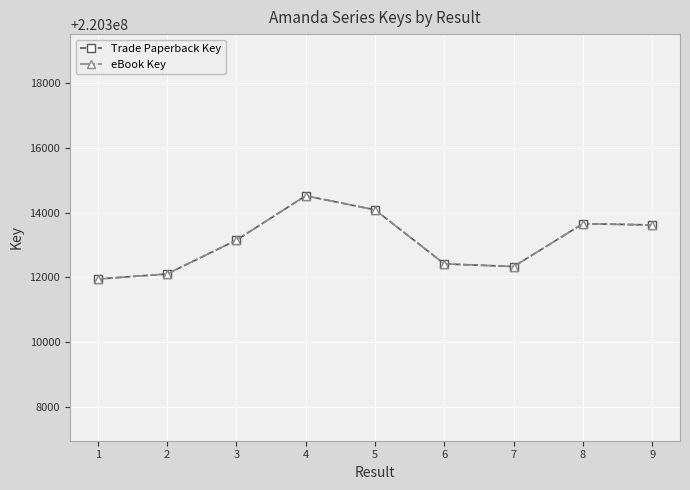

What is the difference between the maximum and minimum values in the eBook Key series?

2575